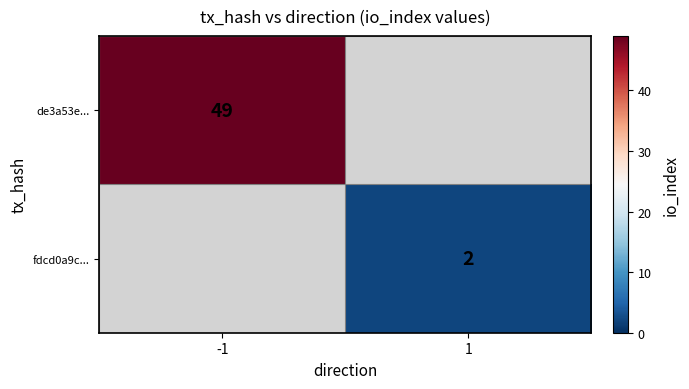

Is the value of fdcd0a9c... at 1 greater than the value of de3a53e... at -1?

No